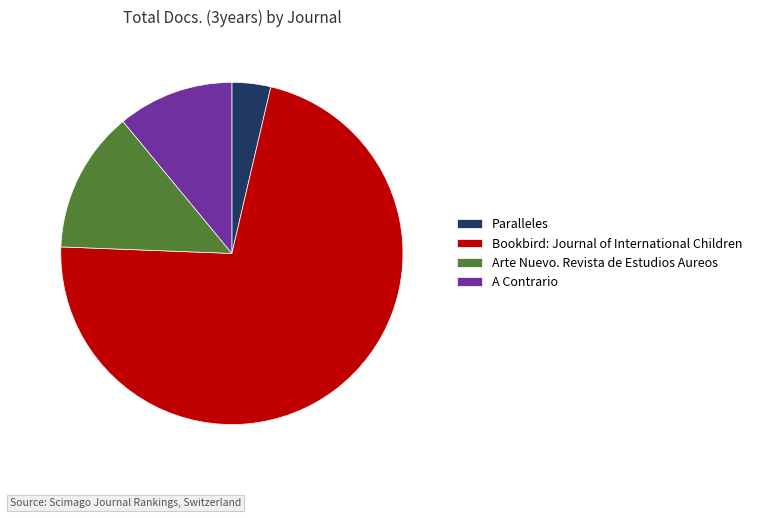

Approximately how many times larger is the value at Bookbird: Journal of International Children compared to Paralleles?

19.7